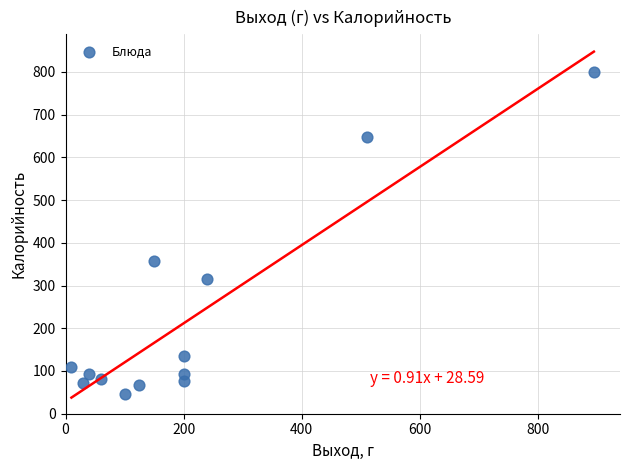

What is the range of X values (max minus min)?

885.0